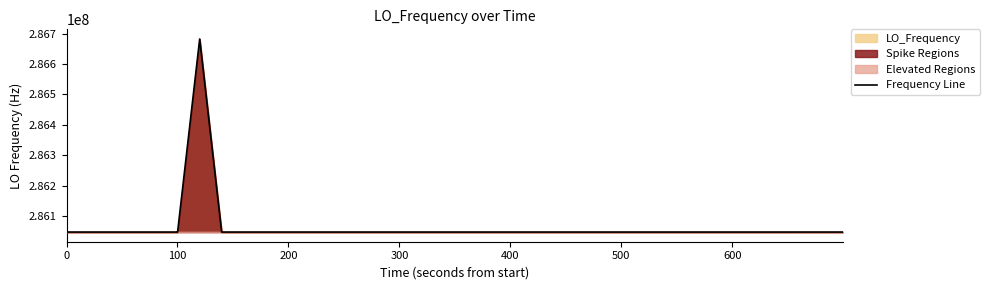

How many lines are shown in the chart?

1